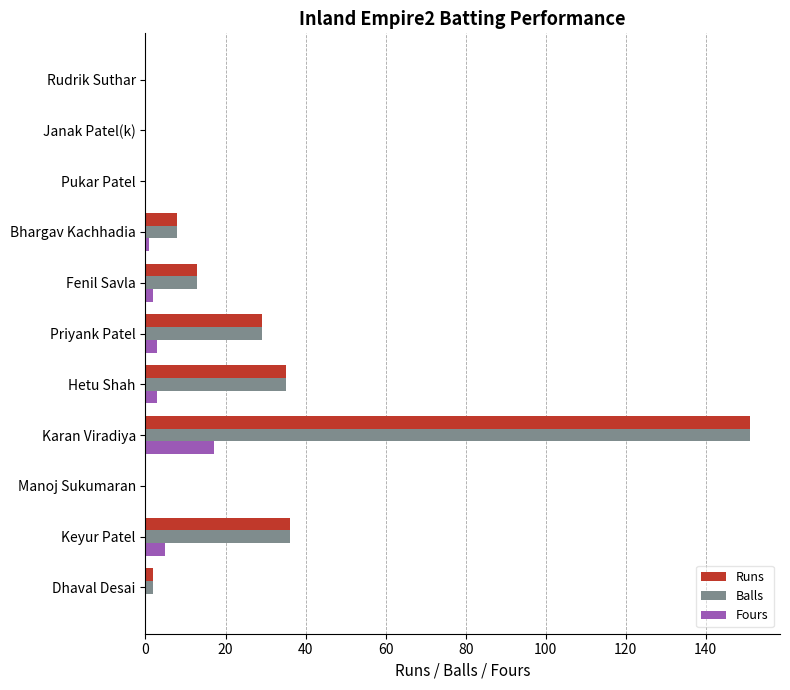

How many distinct data groups are displayed?

3